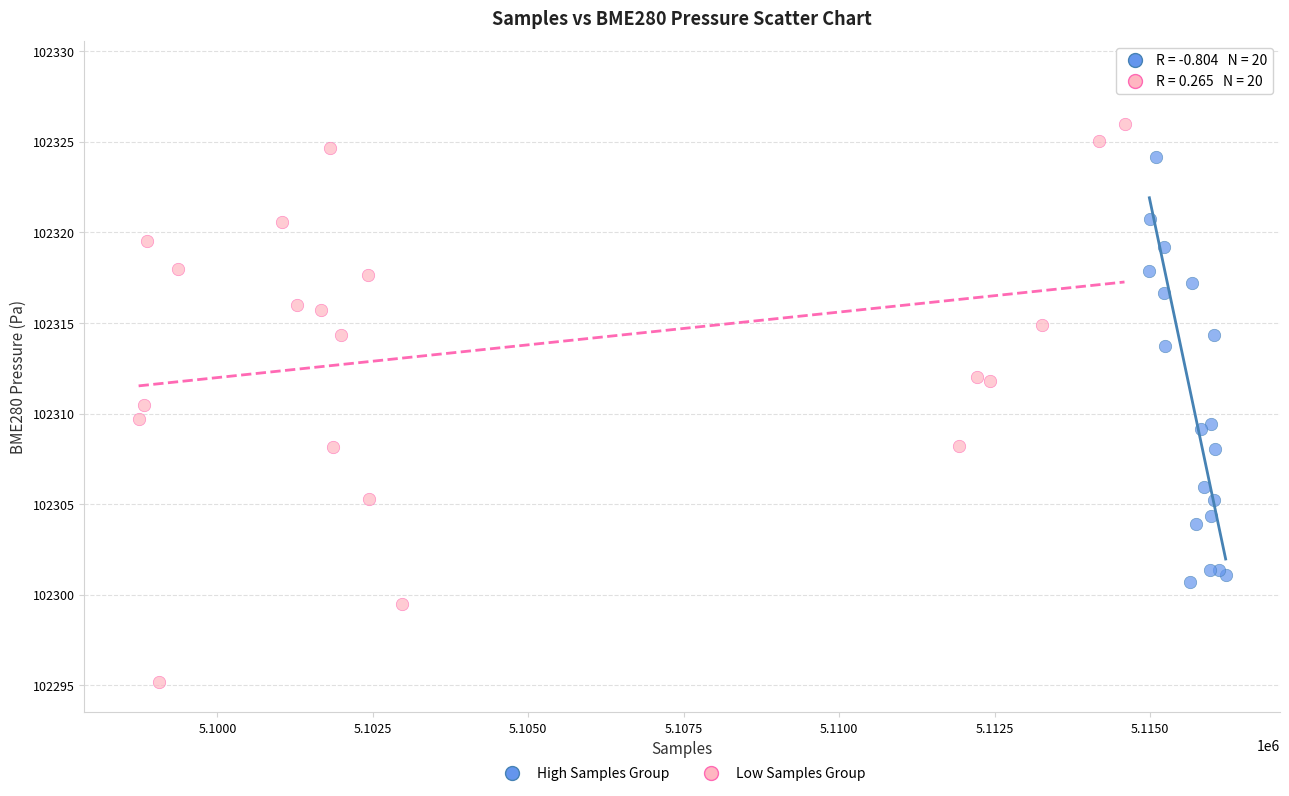

Which series contains the lowest Y value?

Low Samples Group